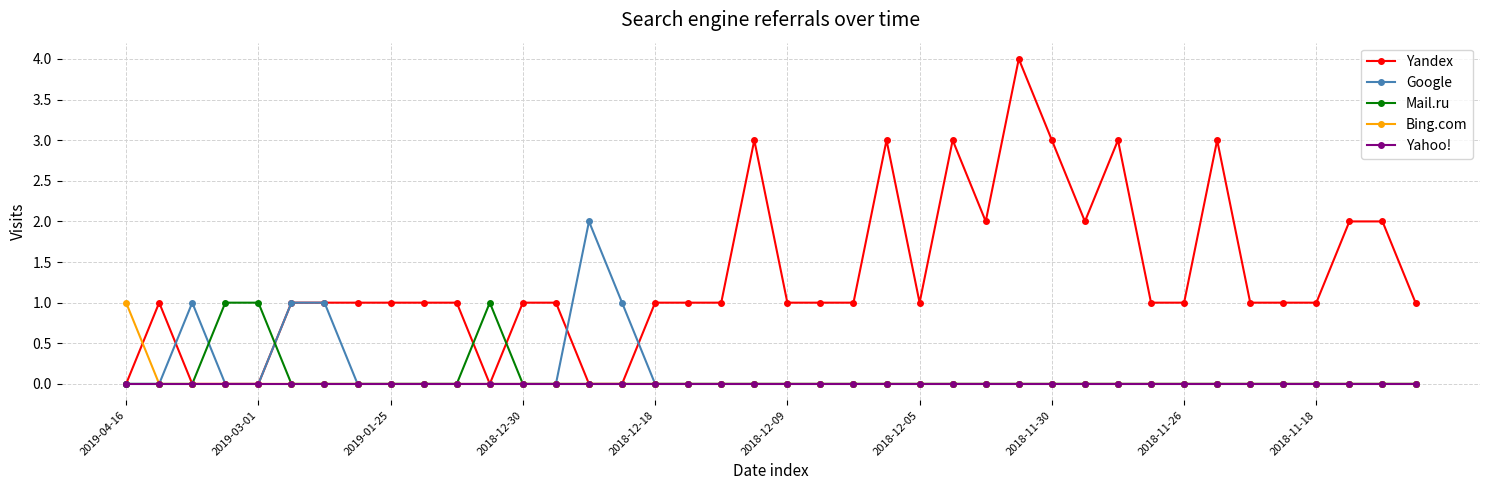

Which series has the largest total across all categories?

Yandex